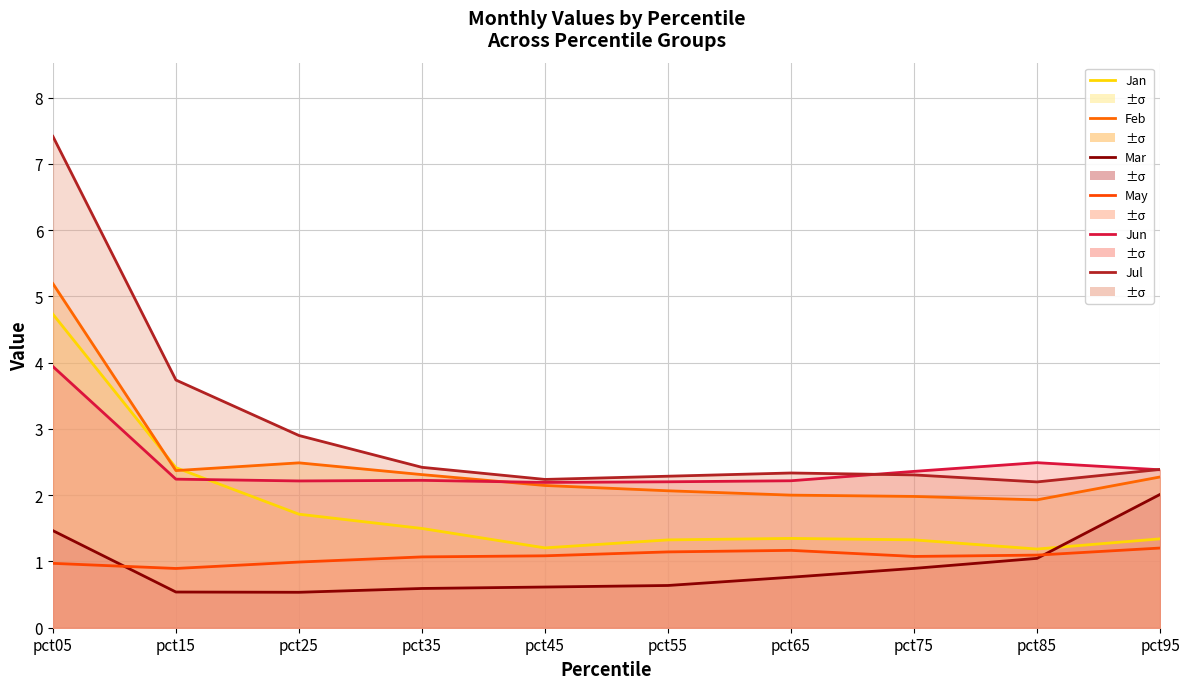

Rank the series by their maximum value, from highest to lowest.

Jul, Feb, Jan, Jun, Mar, May